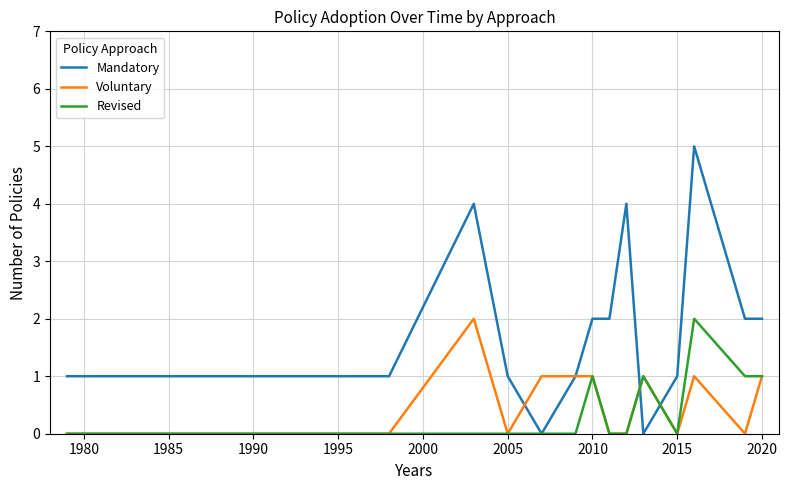

What is the highest value of the Mandatory series?

5